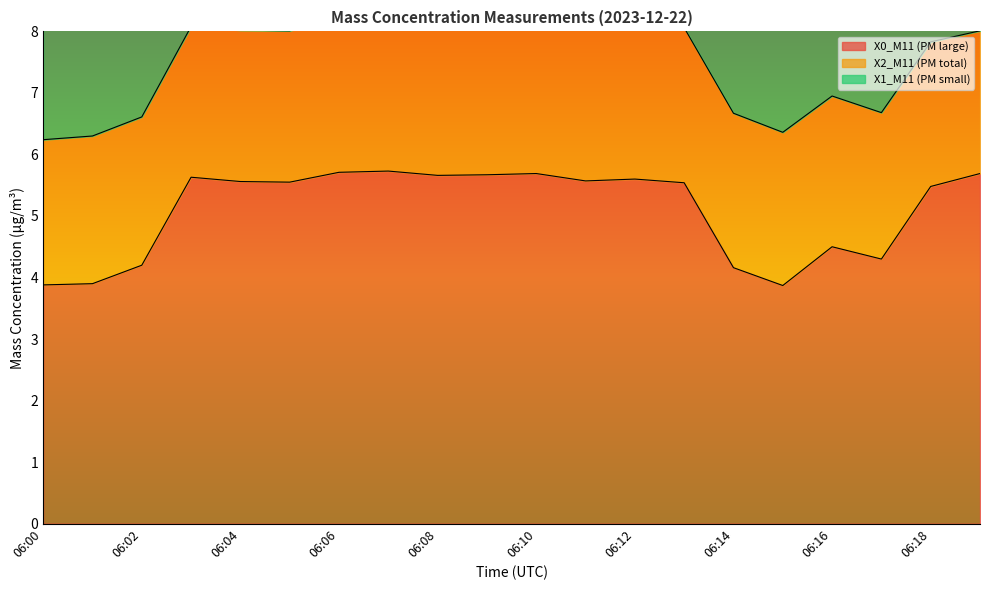

True or false: X0_M11 (PM large) and X1_M11 (PM small) intersect in this chart.

False